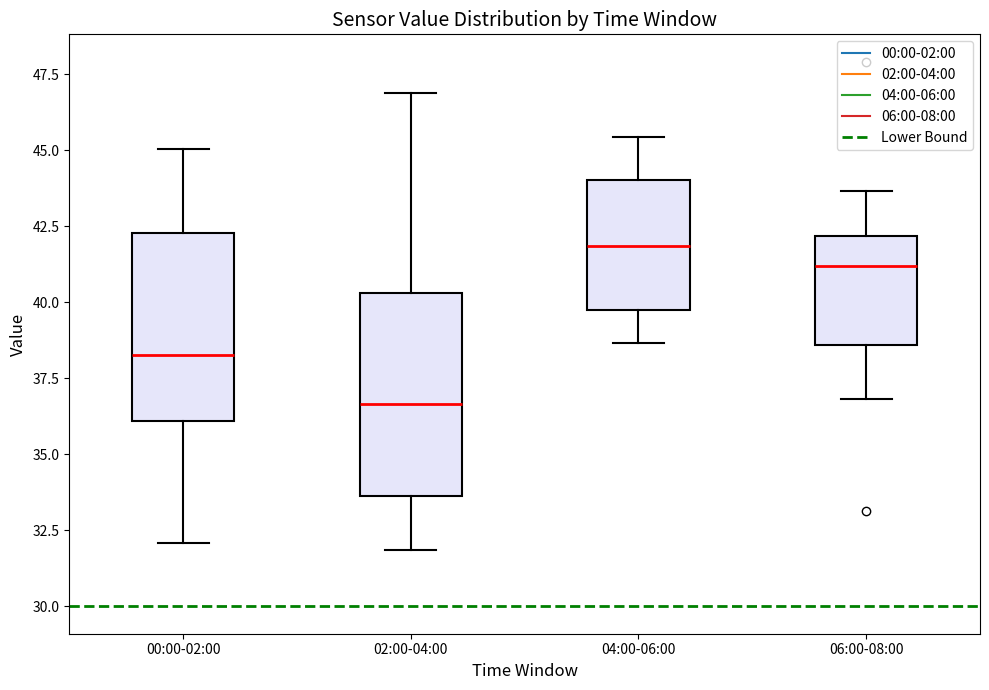

Reading left to right, read every box against the y-axis: the position of its median line, the range the box covers, and the ends of its whiskers. The values are not printed on the chart, so give them approximately, as read against the axis.

00:00-02:00: median 38.5, box 36.0 to 42.5, whiskers 32.0 to 45.0
02:00-04:00: median 36.5, box 33.5 to 40.5, whiskers 32.0 to 47.0
04:00-06:00: median 42.0, box 39.5 to 44.0, whiskers 38.5 to 45.5
06:00-08:00: median 41.0, box 38.5 to 42.0, whiskers 37.0 to 43.5